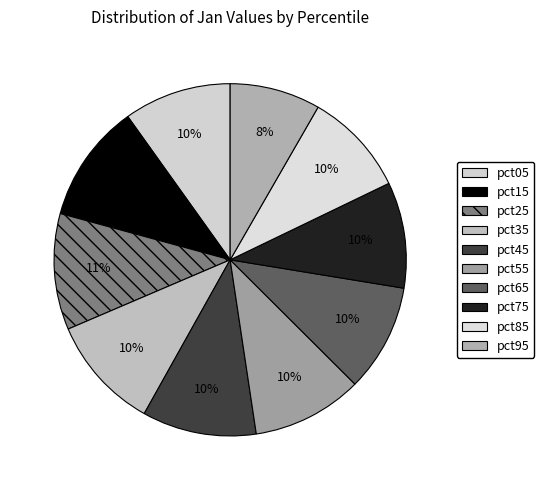

Is it true that pct55 is 5% of the pie?

False